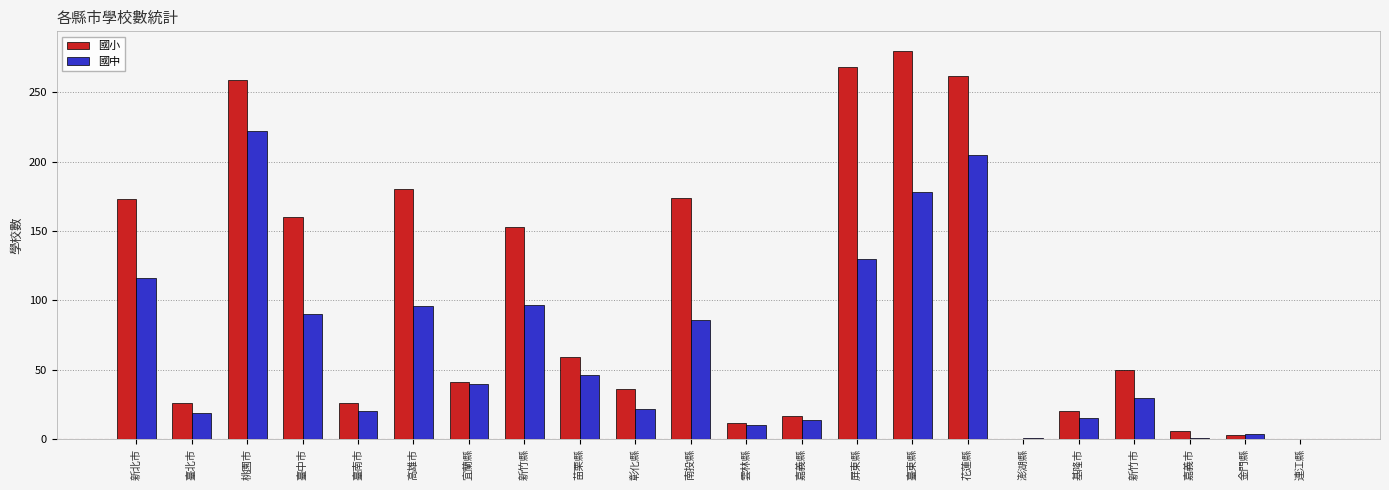

How many distinct data groups are displayed?

2